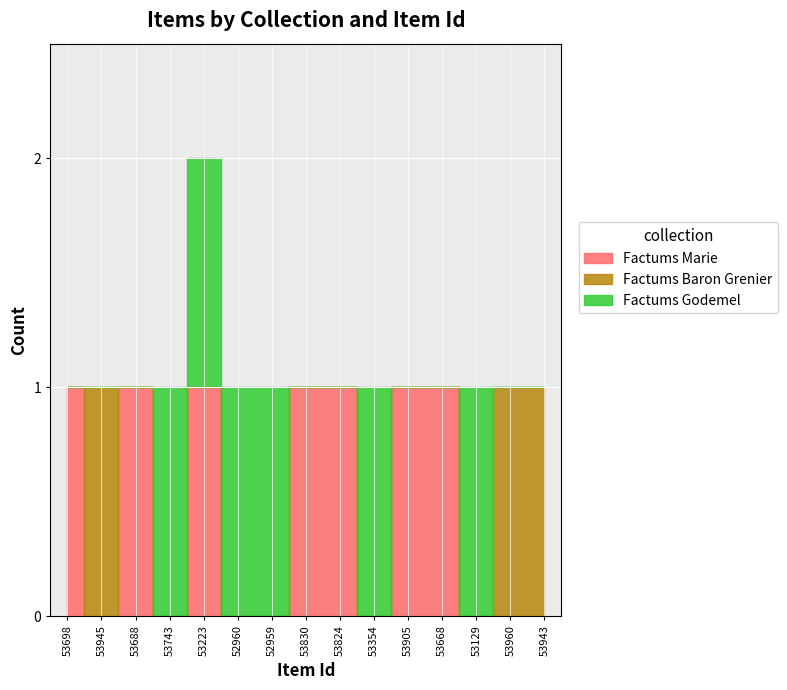

Rank the categories by Factums Godemel value from highest to lowest.

53743, 53223, 52960, 52959, 53354, 53129, 53698, 53945, 53688, 53830, 53824, 53905, 53668, 53960, 53943